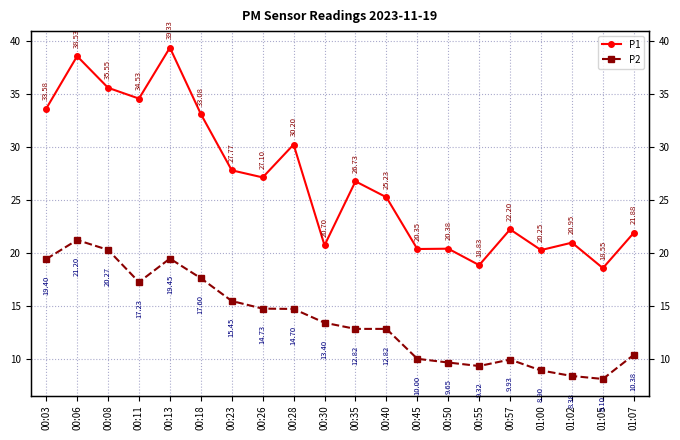

List the labels in order of P1 value, smallest first.

01:05, 00:55, 01:00, 00:45, 00:50, 00:30, 01:02, 01:07, 00:57, 00:40, 00:35, 00:26, 00:23, 00:28, 00:18, 00:03, 00:11, 00:08, 00:06, 00:13